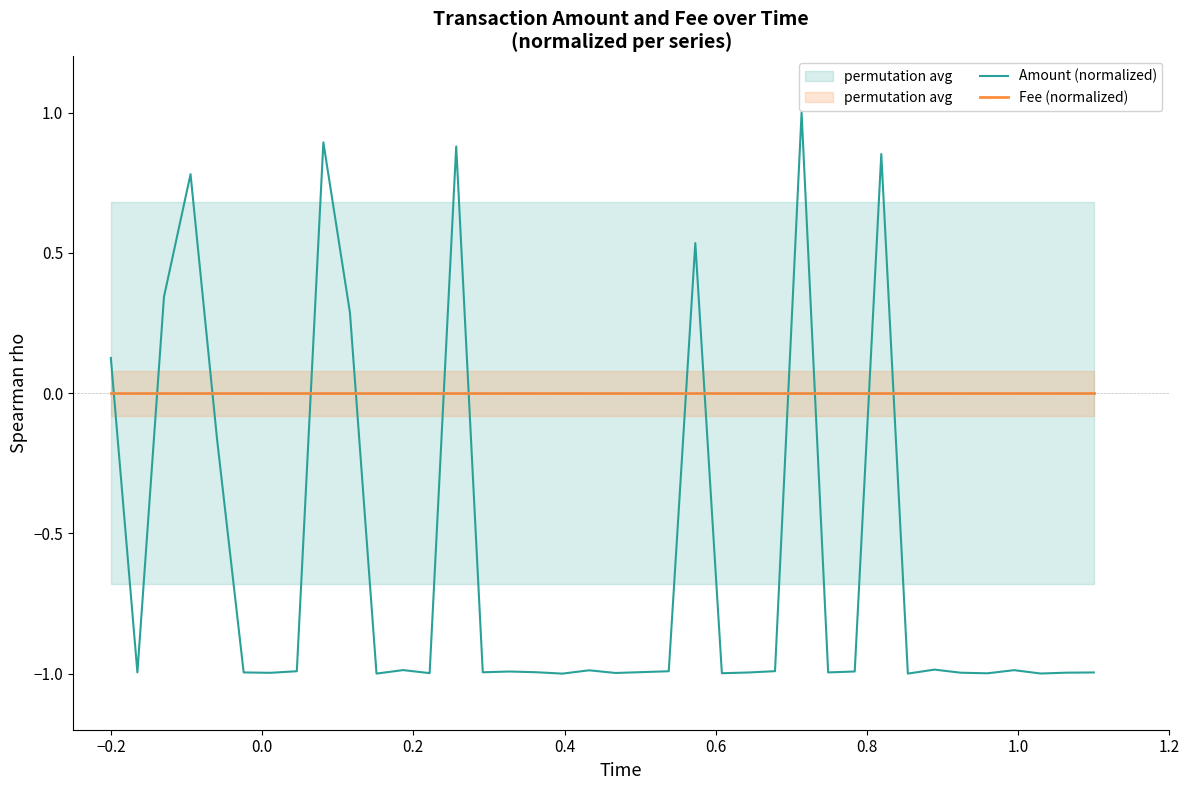

How many times do Fee (normalized) and Amount (normalized) cross each other?

13